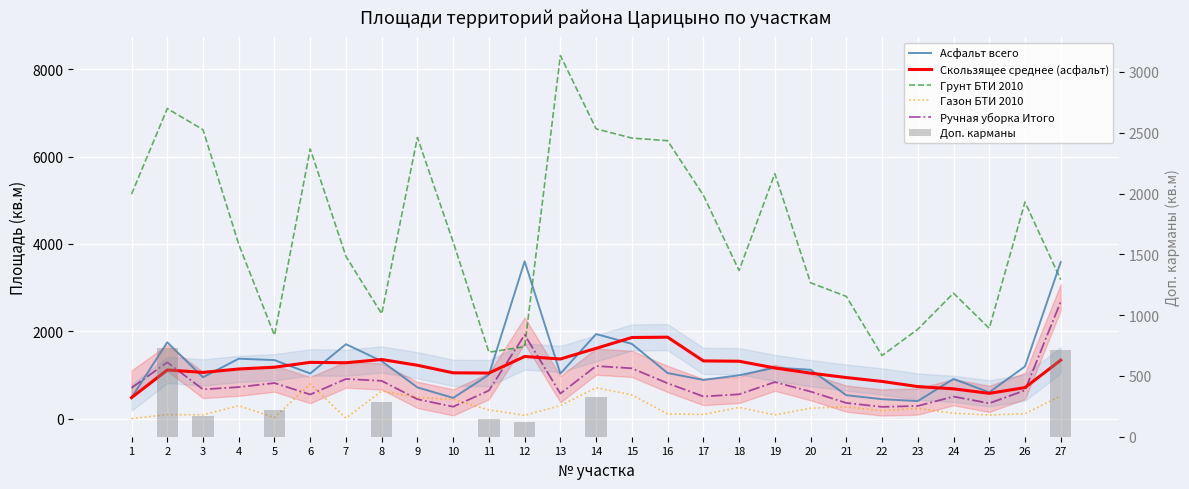

What are all the series names shown in the legend?

Асфальт всего, Скользящее среднее (асфальт), Грунт БТИ 2010, Газон БТИ 2010, Ручная уборка Итого, Доп. карманы